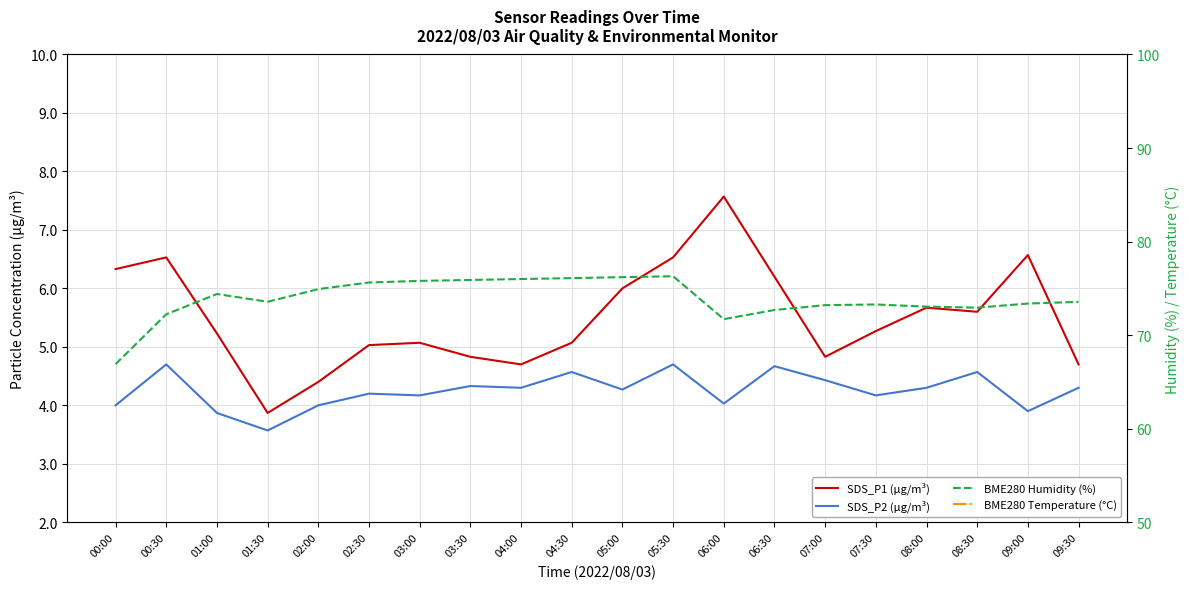

What is the difference between the highest and lowest values at 04:30?

71.5